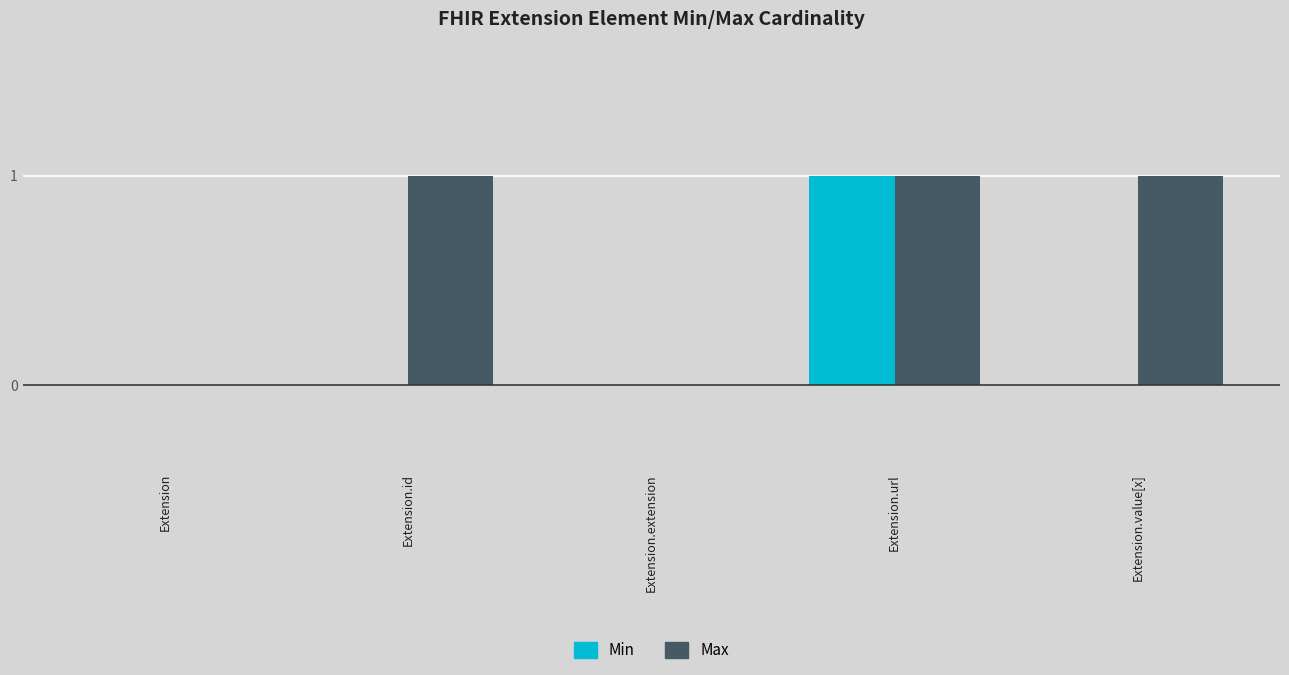

True or false: Max has a value of 2 at Extension.id.

False